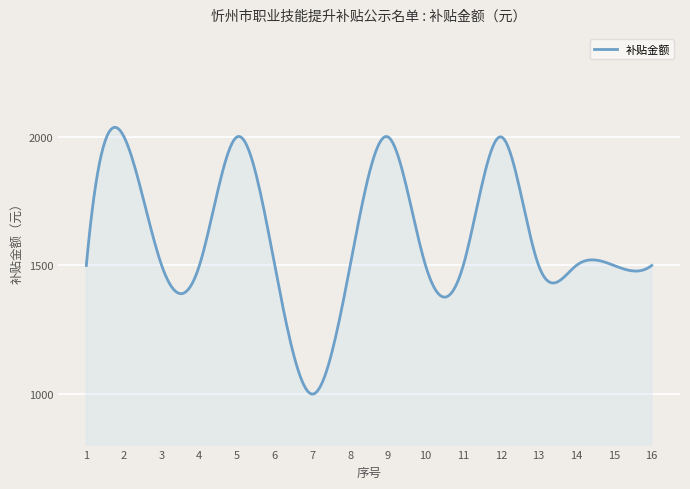

What is the difference between the maximum and minimum values?

1036.8